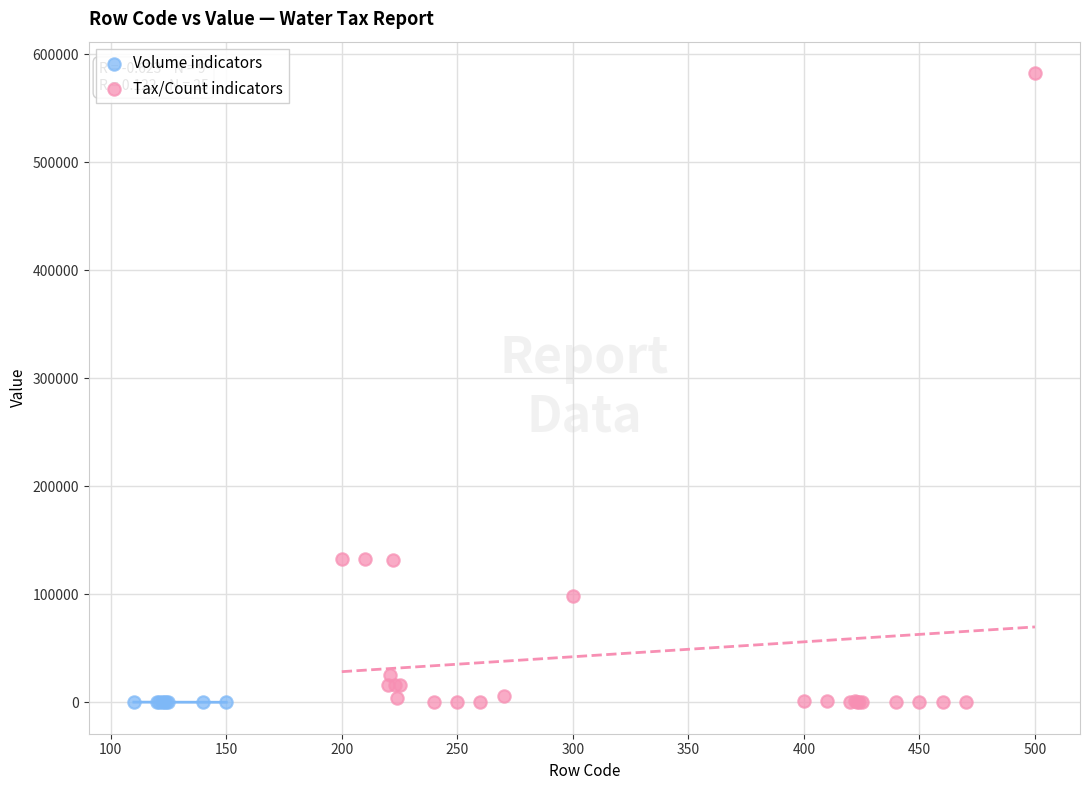

Which series contains the highest Y value?

Tax/Count indicators